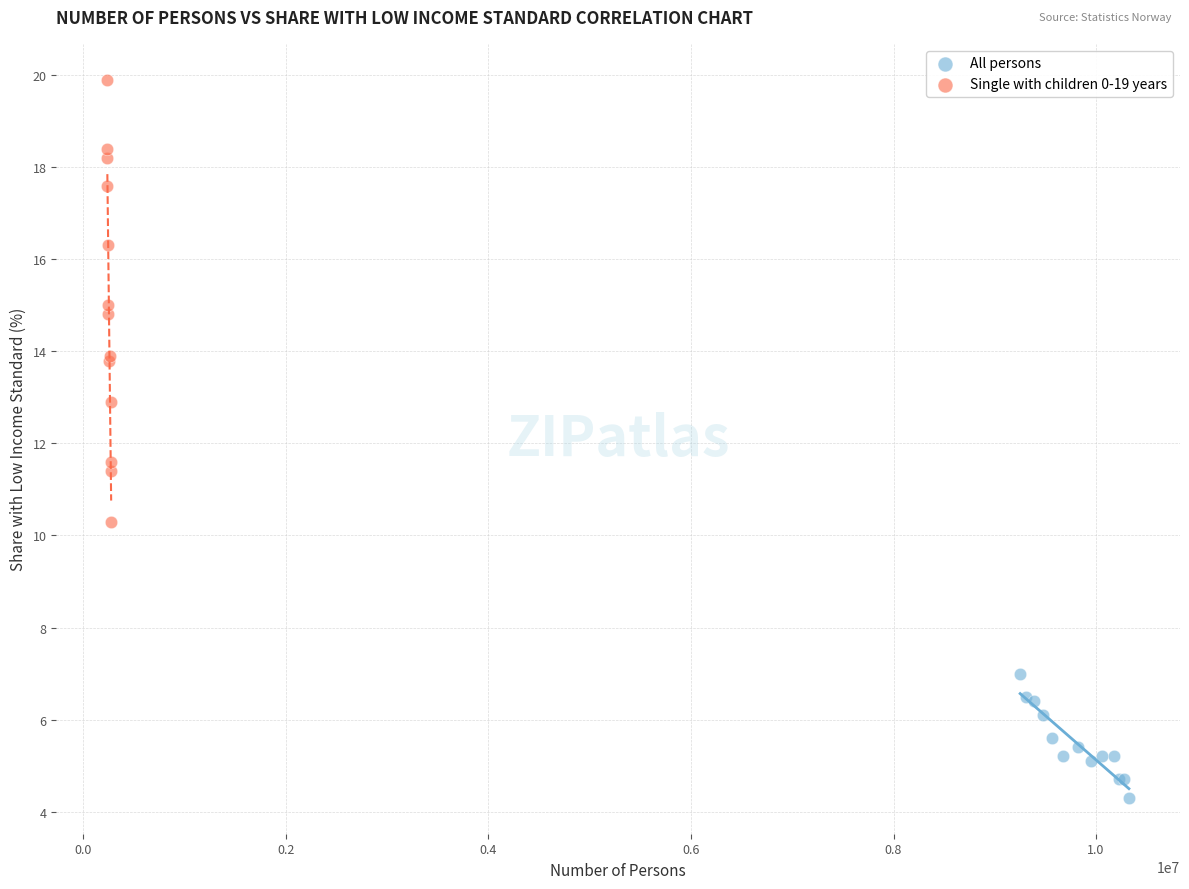

Which series reaches the maximum Y coordinate?

Single with children 0-19 years